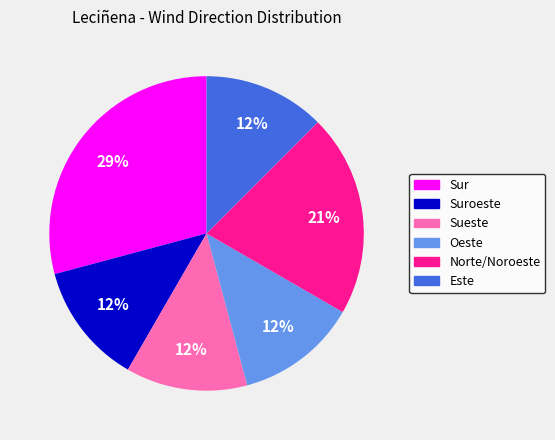

Does any single category account for the majority?

No